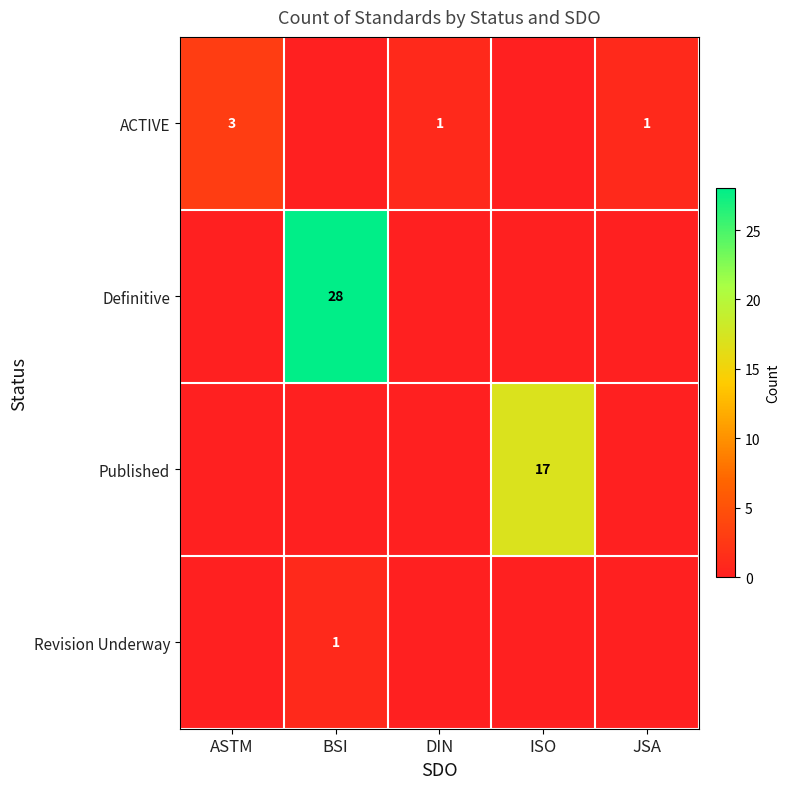

How many Revision Underway values are between 0 and 1?

5